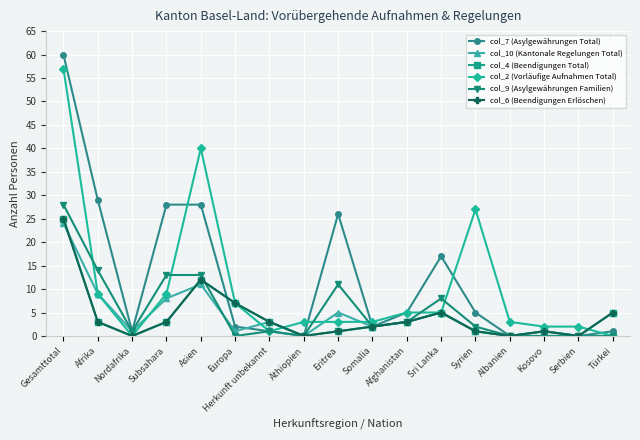

Does the chart have visible grid lines?

Yes